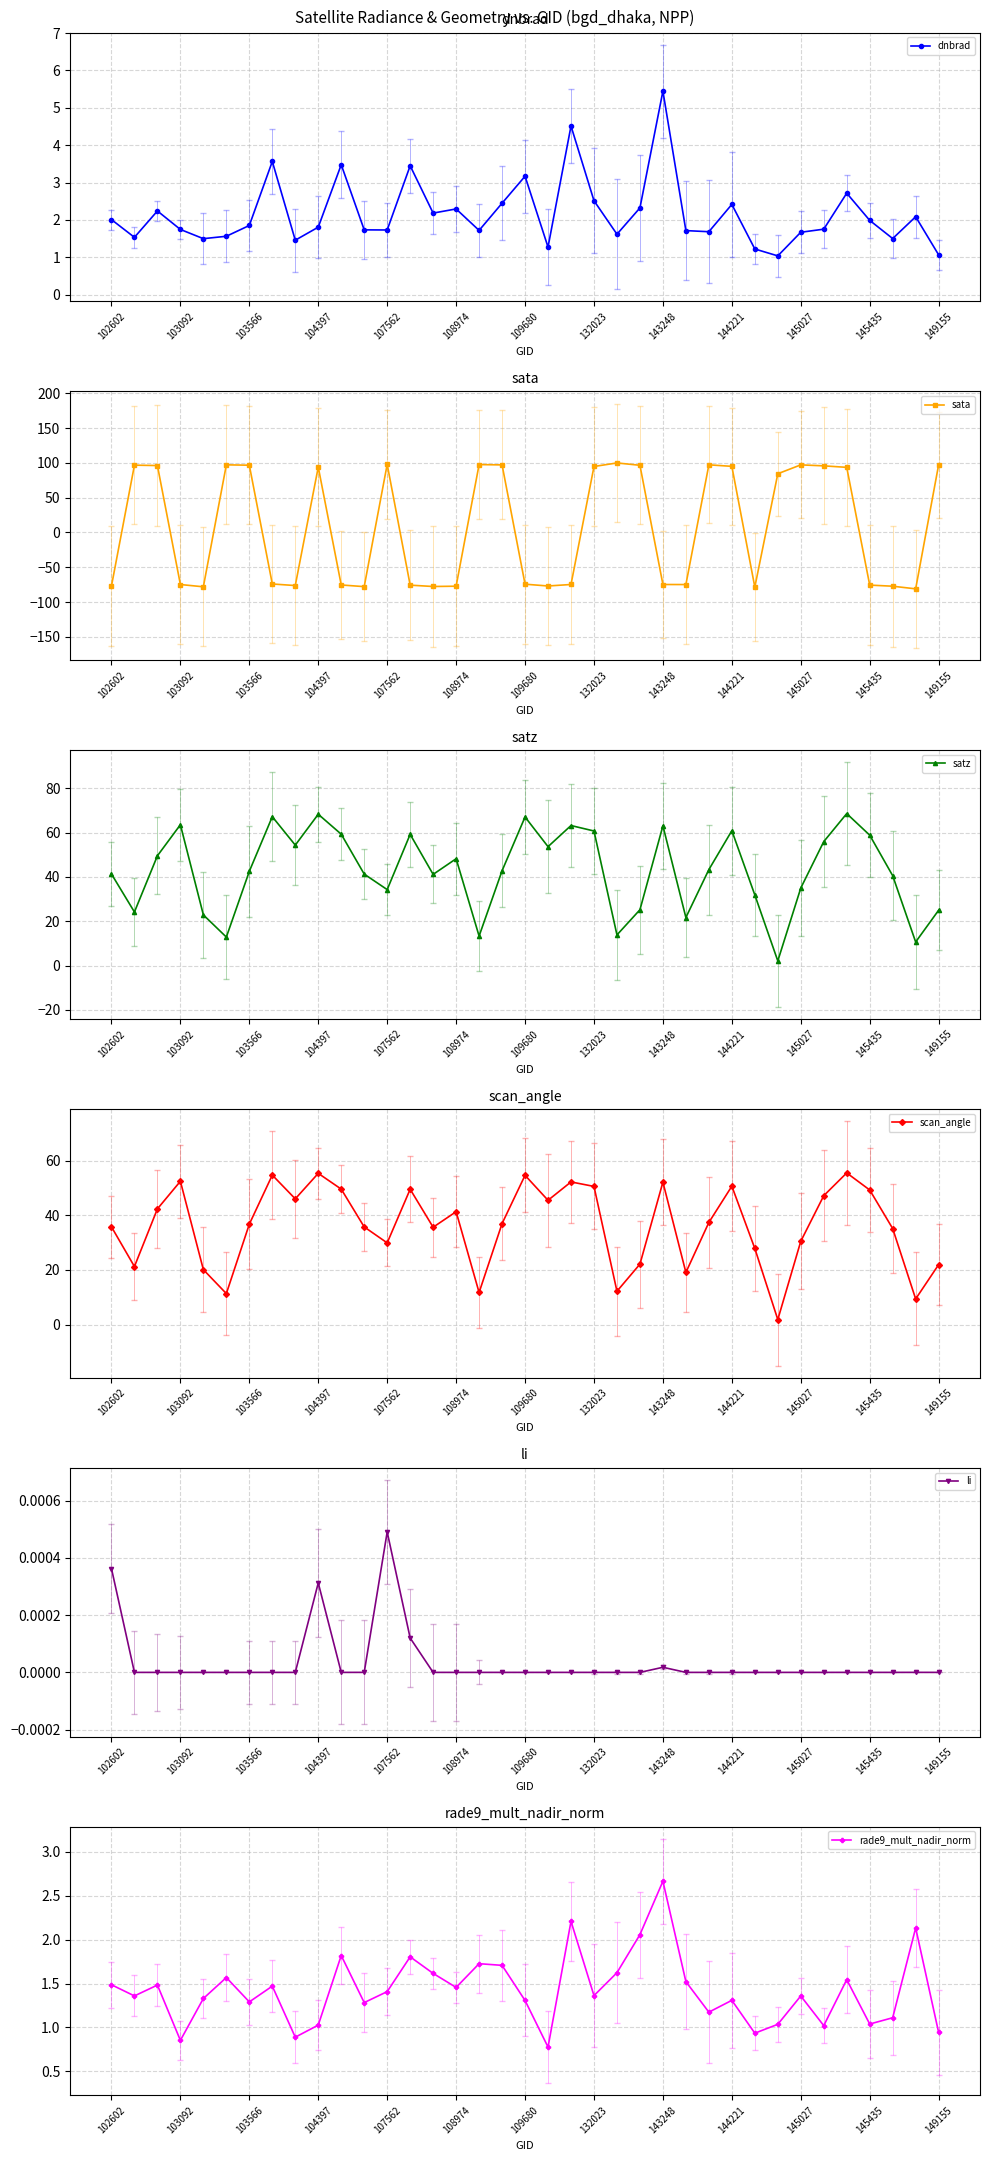

List the series in order of their peak value, lowest first.

li, rade9_mult_nadir_norm, dnbrad, scan_angle, satz, sata